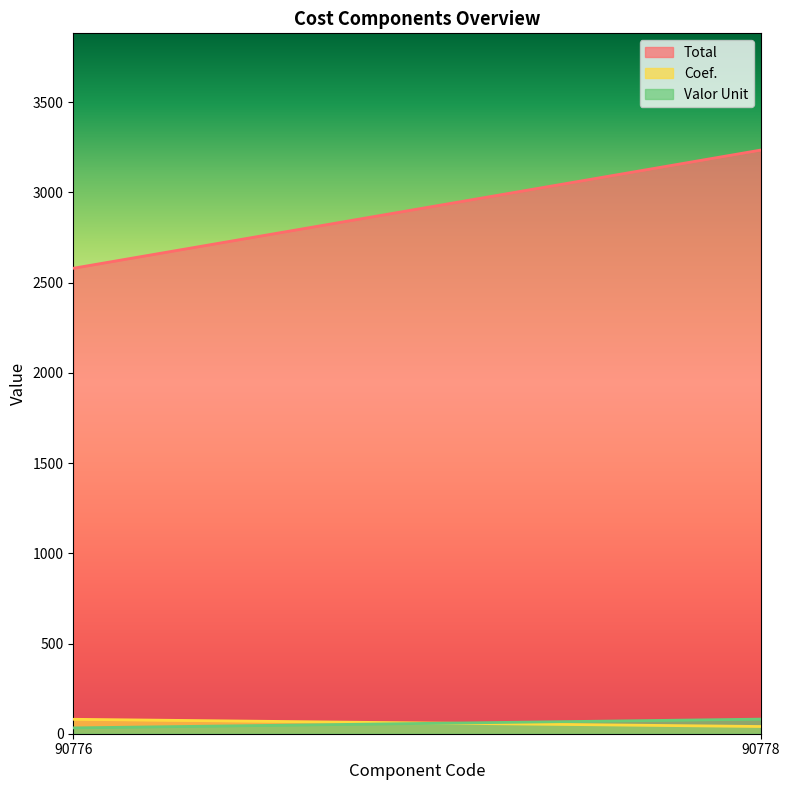

Reading left to right, extract all data points from this chart.

Total: 90776=2580.0	90778=3235.2
Coef.: 90776=80.0	90778=40.0
Valor Unit: 90776=32.2	90778=80.9